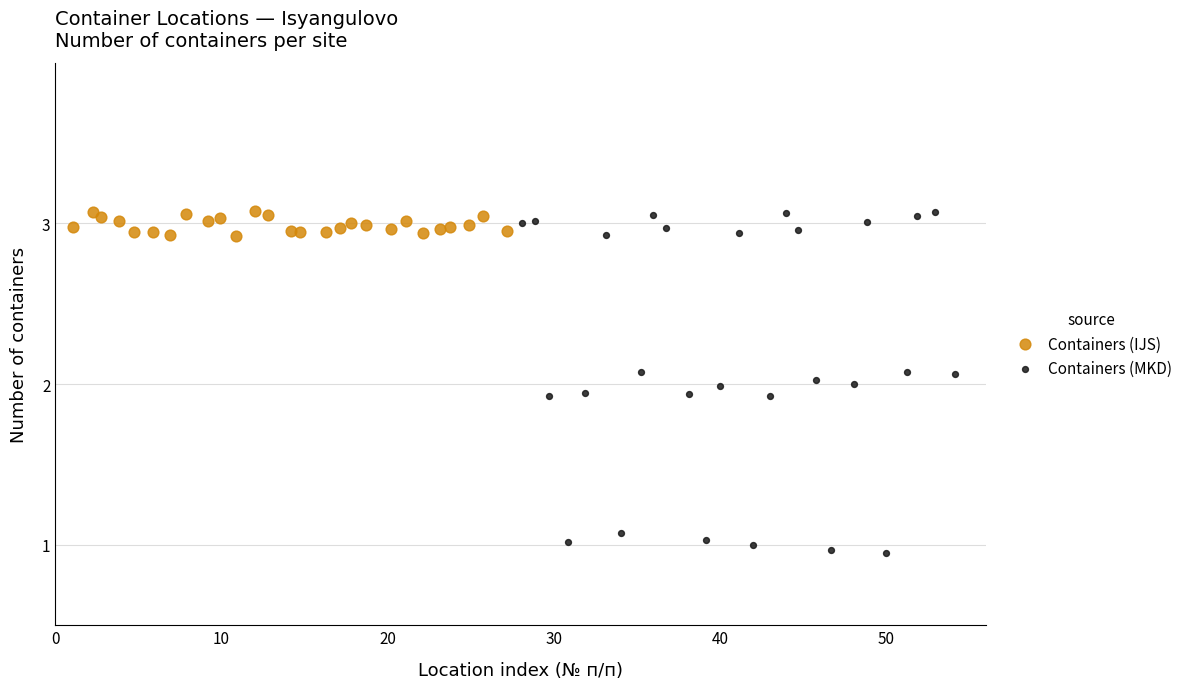

Which series has the largest Y range (max minus min)?

Containers (MKD)